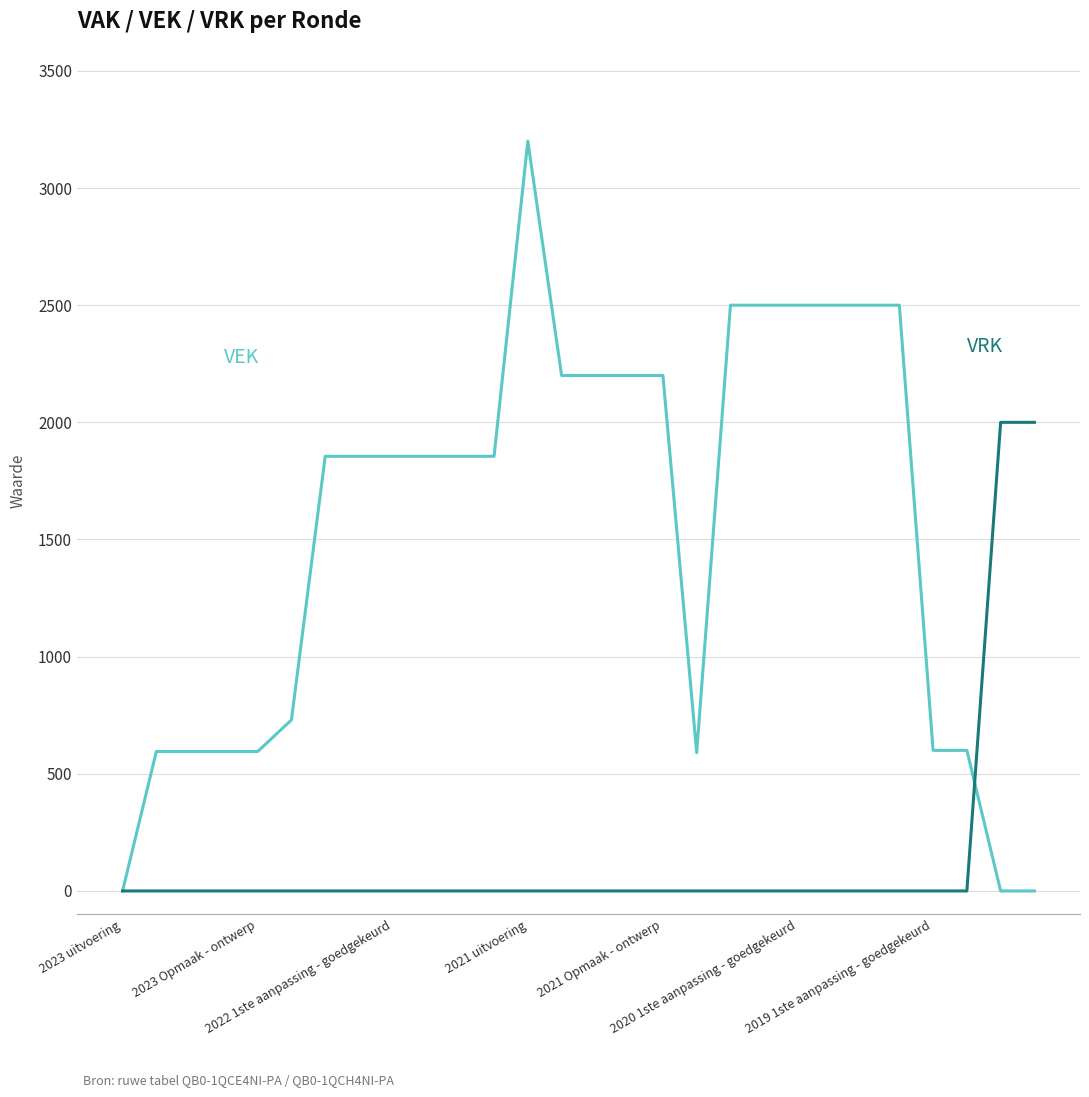

What is the greatest value displayed?

3200